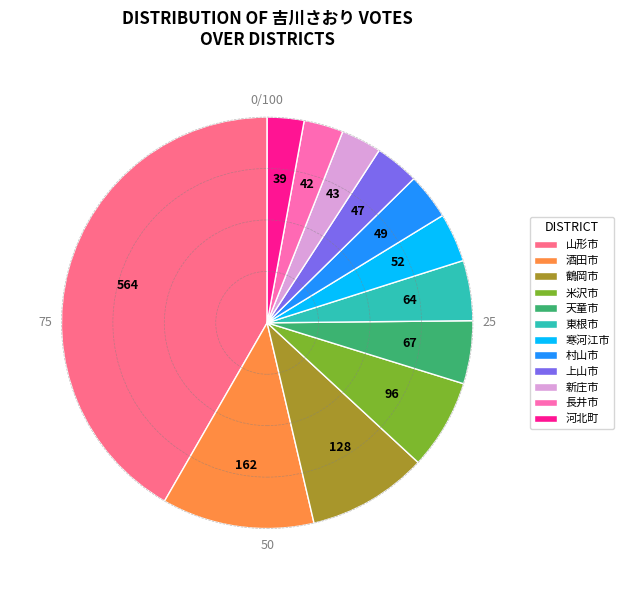

What is the largest slice in the pie chart?

山形市